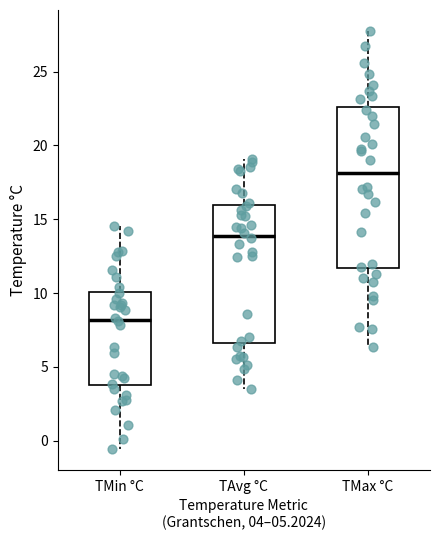

Comparing the boxes themselves (not the whiskers), which one is the tallest?

TMax °C